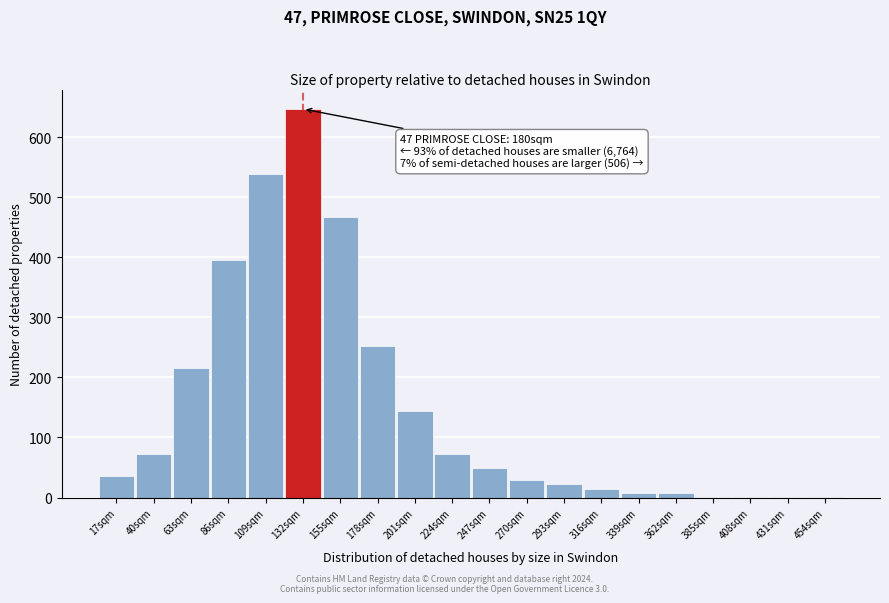

Reading left to right, what are all the values shown in this chart?

17sqm=36	40sqm=72	63sqm=216	86sqm=396	109sqm=539	132sqm=647	155sqm=467	178sqm=252	201sqm=144	224sqm=72	247sqm=50	270sqm=29	293sqm=22	316sqm=14	339sqm=7	362sqm=7	385sqm=1	408sqm=1	431sqm=1	454sqm=1